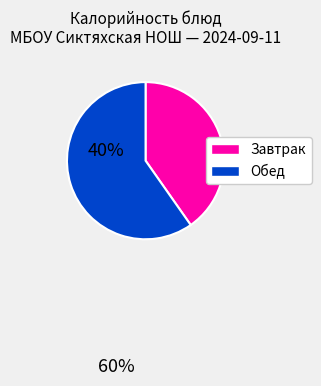

Is there any slice that represents more than half of the pie?

Yes